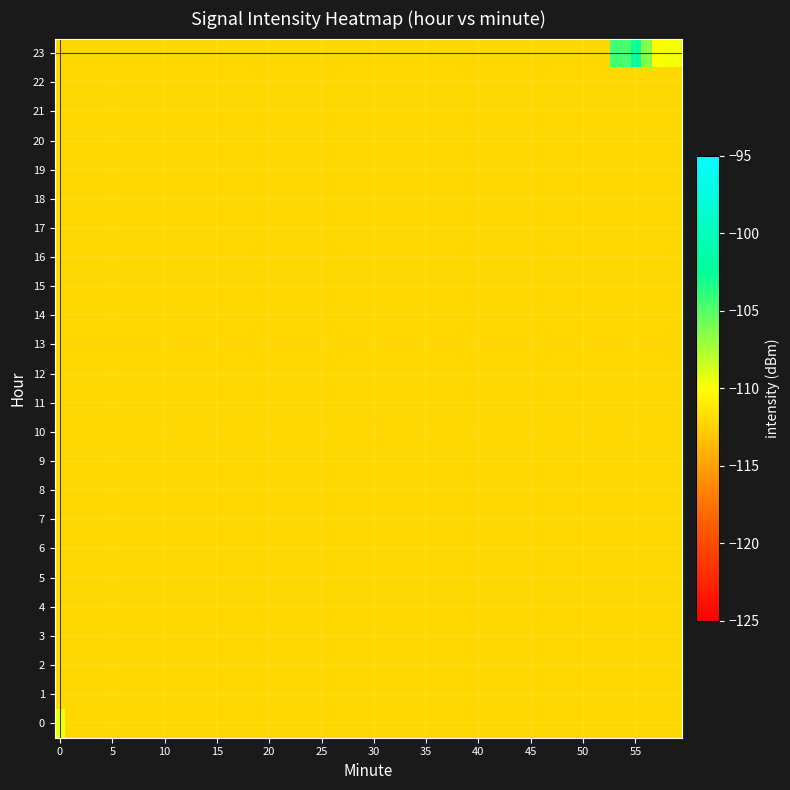

At which label does 0 reach its minimum?

40